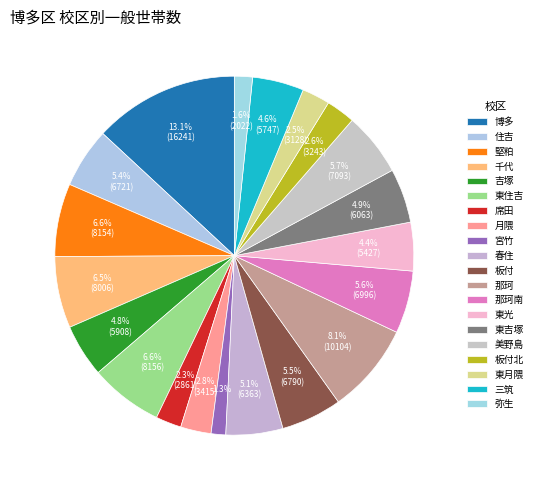

Count the number of slices in the pie.

20